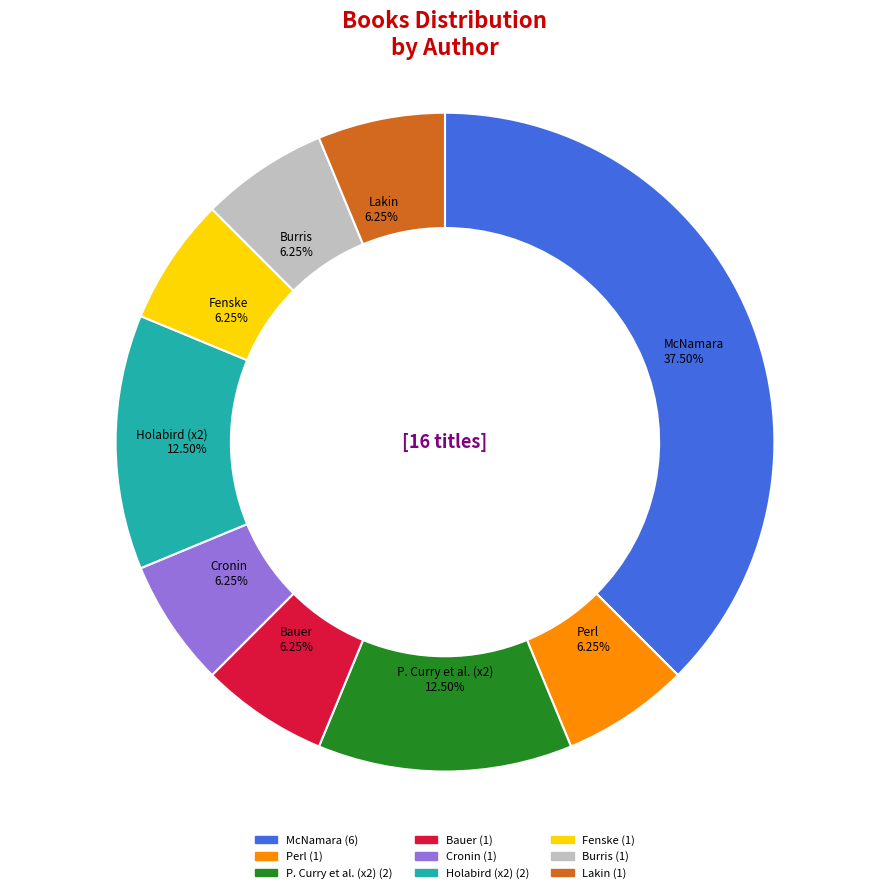

Does any single category account for the majority?

No